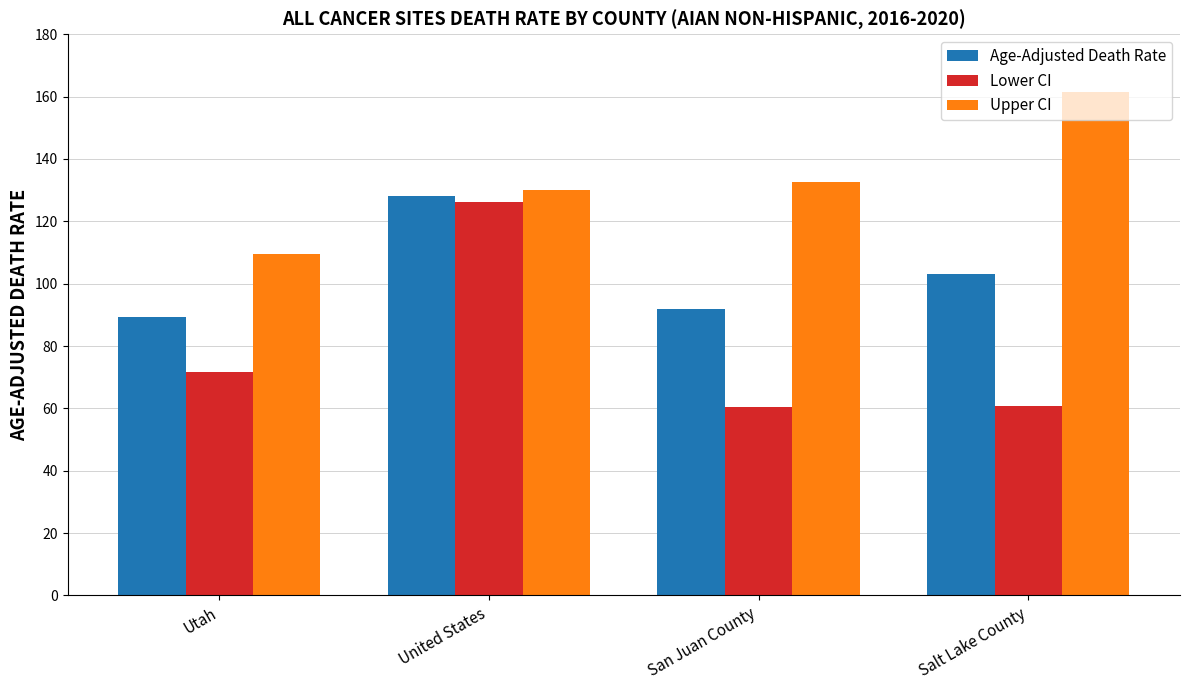

Does the chart contain any negative values?

No